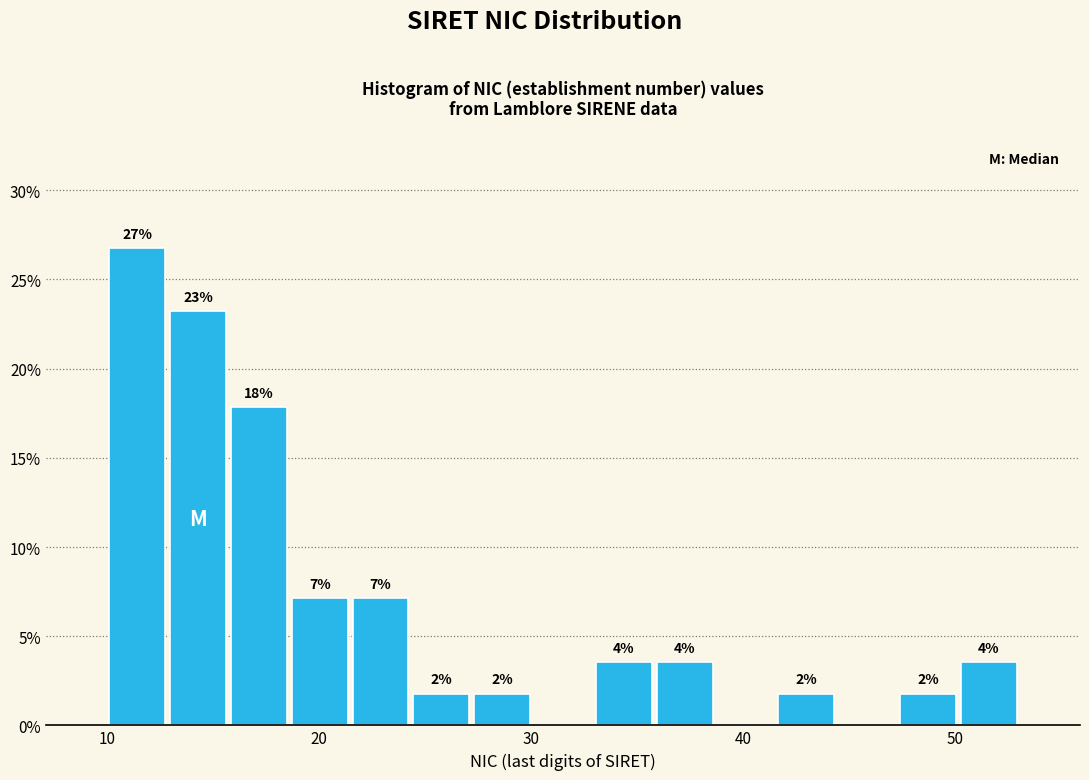

Around what value on the x-axis is the tallest bar? Give the approximate position of its centre, as read against the axis.

11